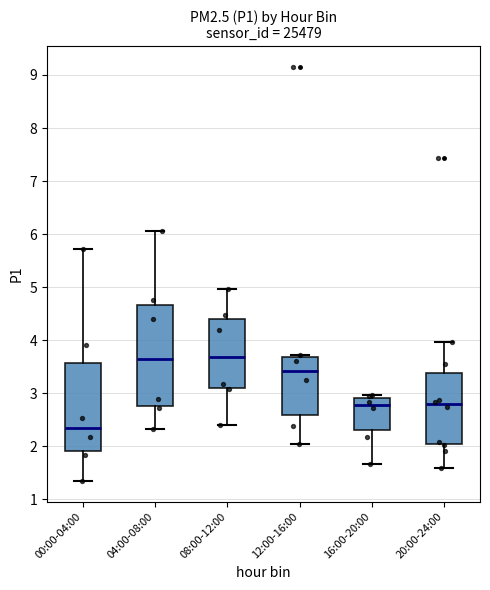

Comparing the boxes themselves (not the whiskers), which one is the tallest?

04:00-08:00